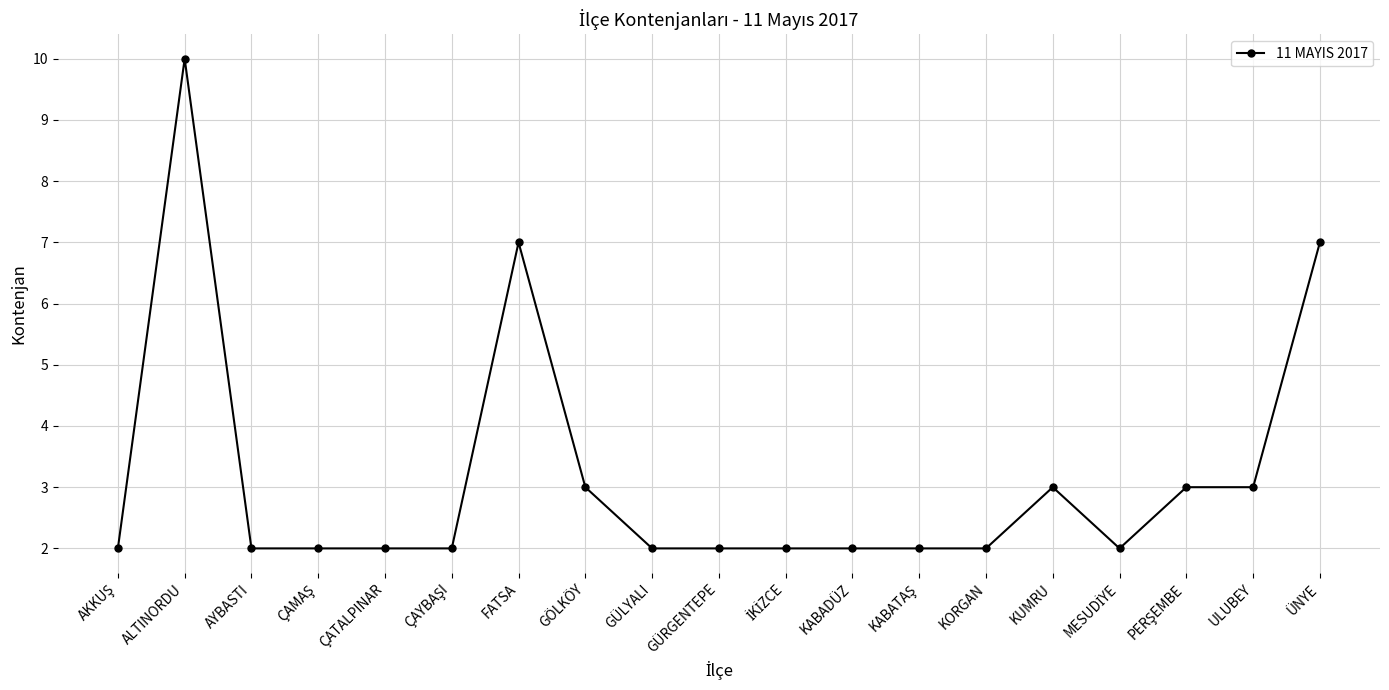

Between FATSA and GÜLYALI, which is larger?

FATSA